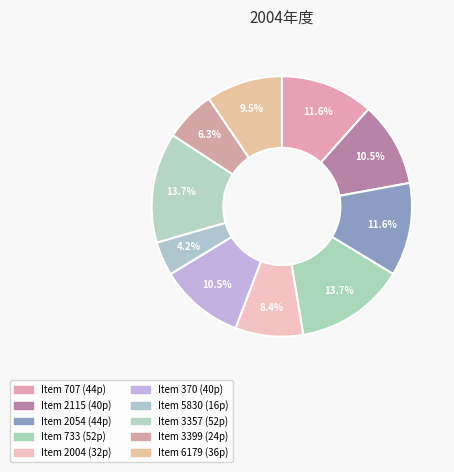

How many slices are in this pie chart?

10